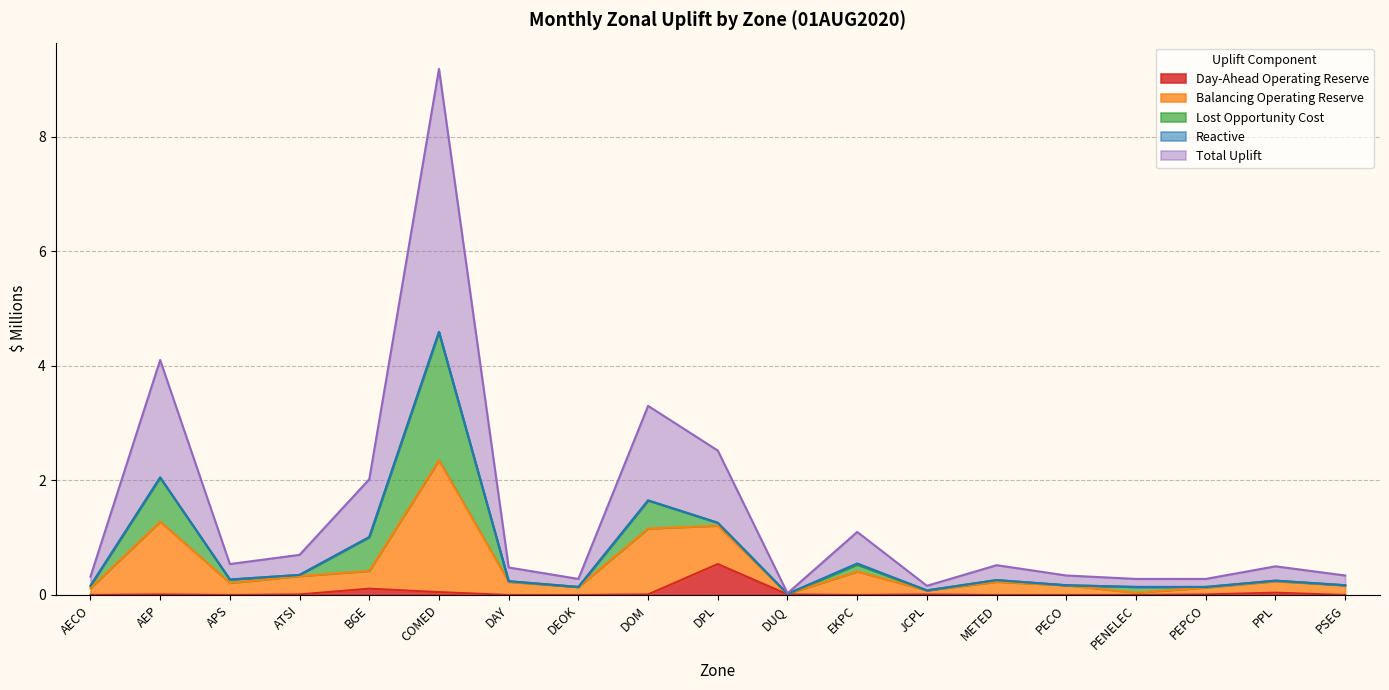

Where is the first local maximum for Total Uplift?

AEP